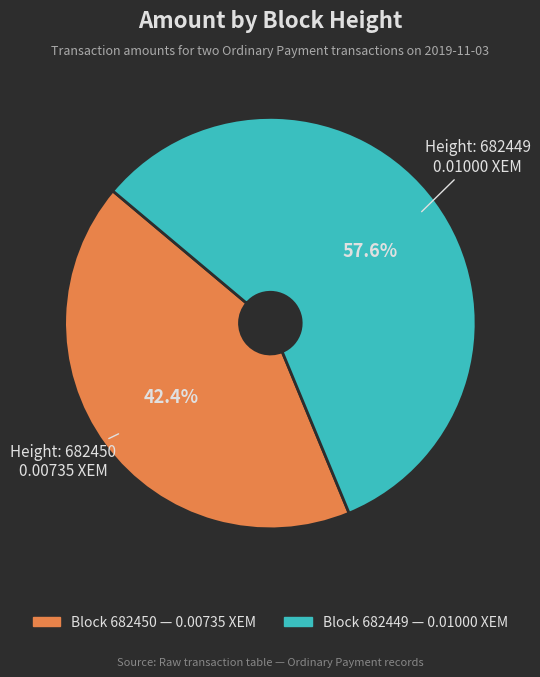

Is there any slice that represents more than half of the pie?

Yes